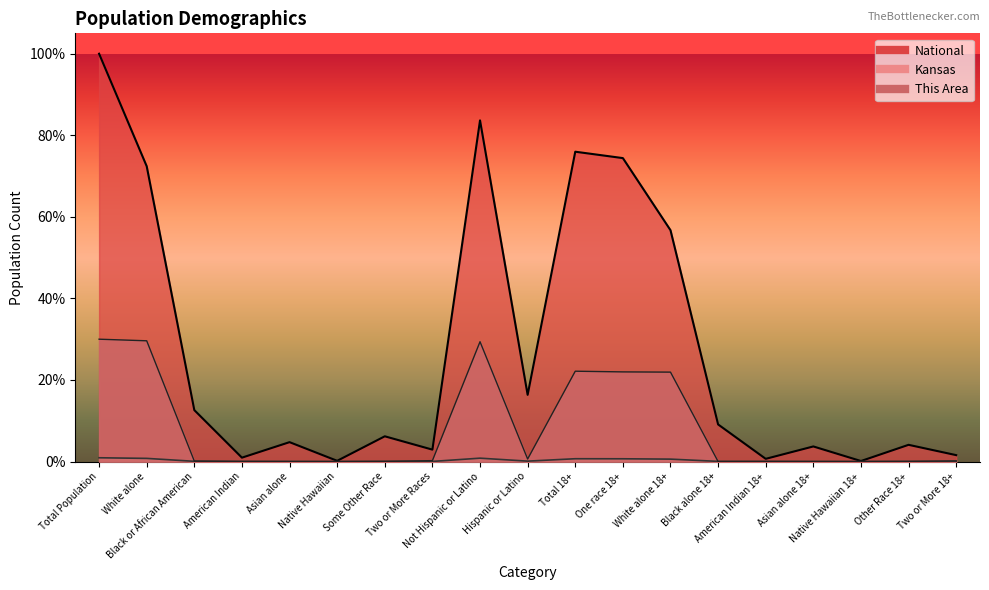

True or false: This Area and National cross at least once.

False